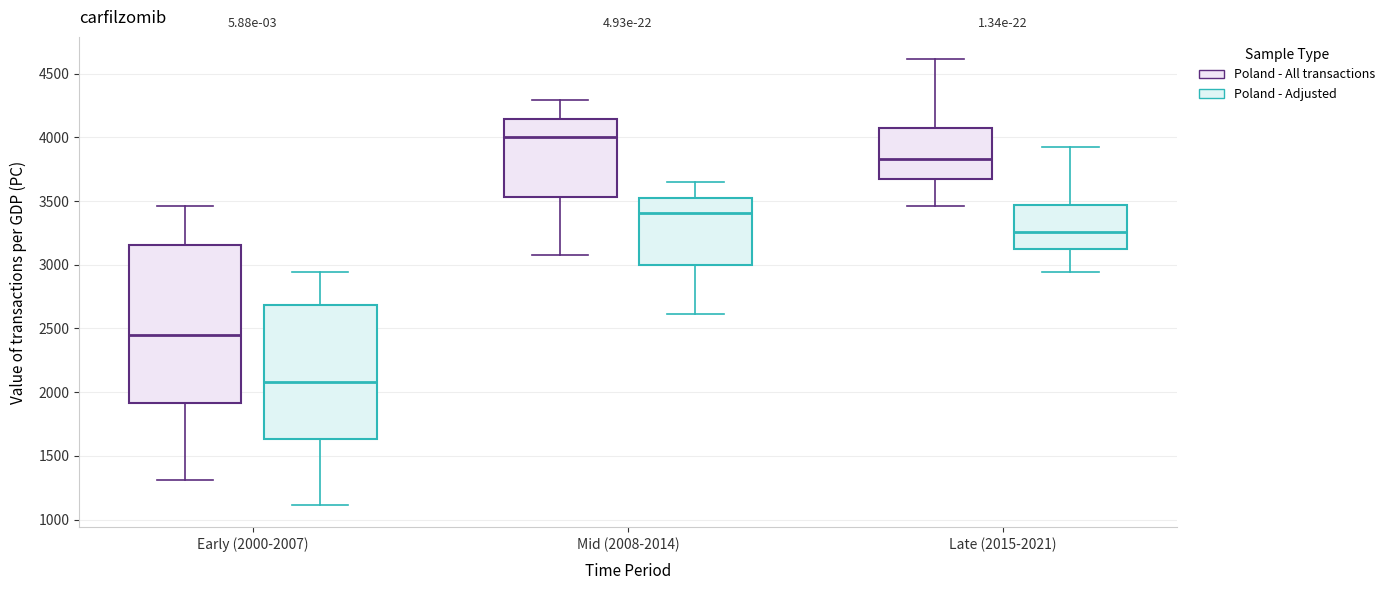

Which box is the tallest, from its lower edge to its upper edge?

Early (2000-2007) (Poland - All transactions)